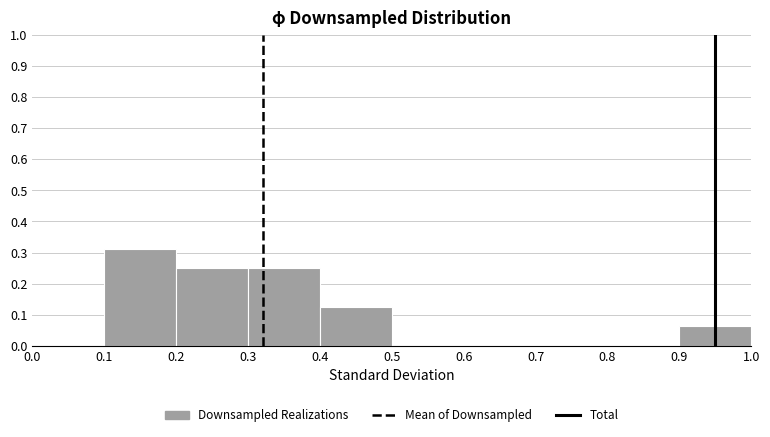

Reading left to right, transcribe this chart: for each bar, give the range it covers on the x-axis and its height. The values are not printed on the chart, so give them approximately, as read against the axis.

0.0 to 0.1: 0
0.1 to 0.2: 0.31
0.2 to 0.3: 0.25
0.3 to 0.4: 0.25
0.4 to 0.5: 0.13
0.5 to 0.6: 0
0.6 to 0.7: 0
0.7 to 0.8: 0
0.8 to 0.9: 0
0.9 to 1.0: 0.06